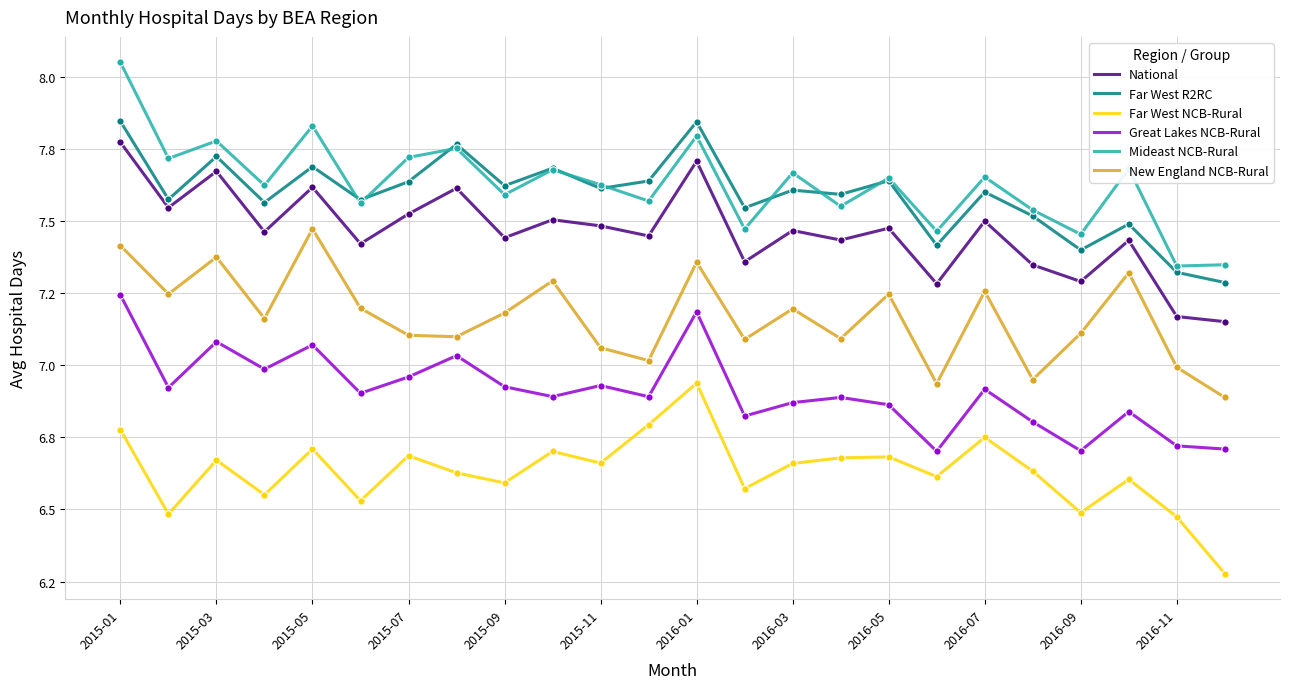

Which series has the largest total across all categories?

Mideast NCB-Rural